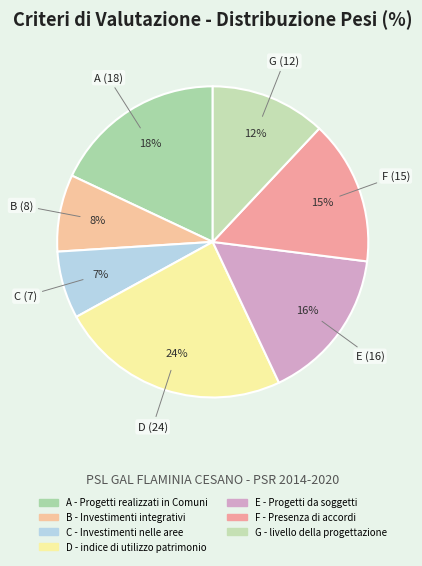

Is it true that F - Presenza di accordi is 15% of the pie?

True